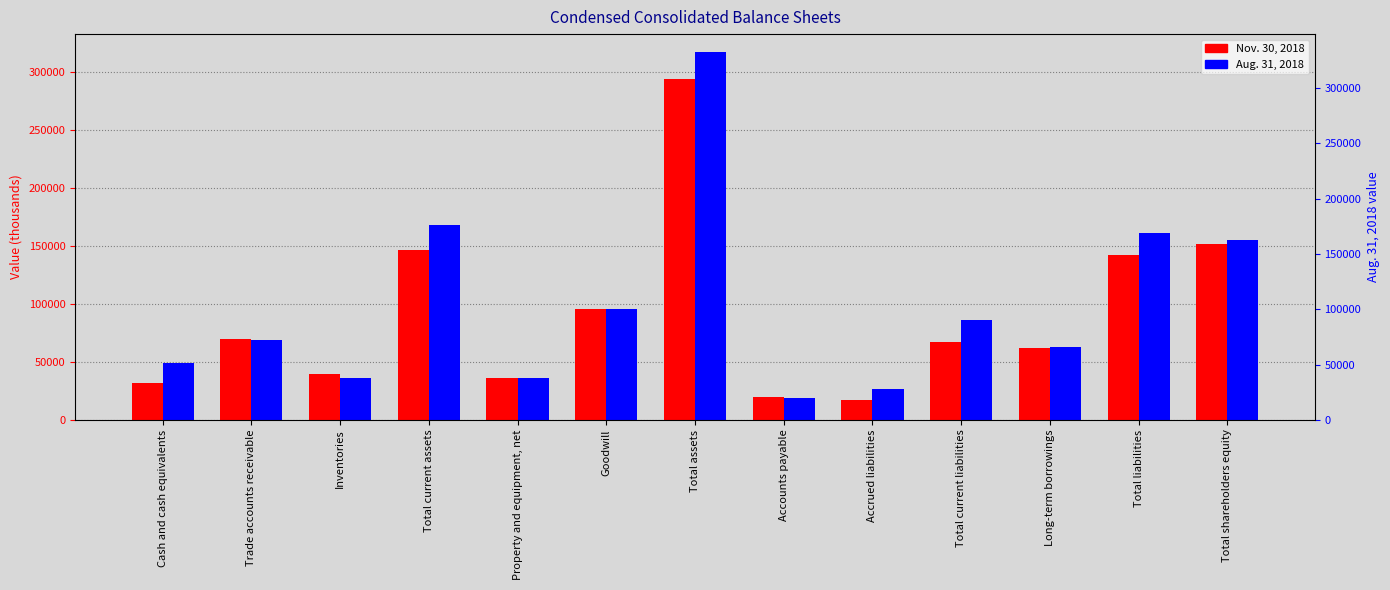

What is the spread (max minus min) of values at Property and equipment, net?

55